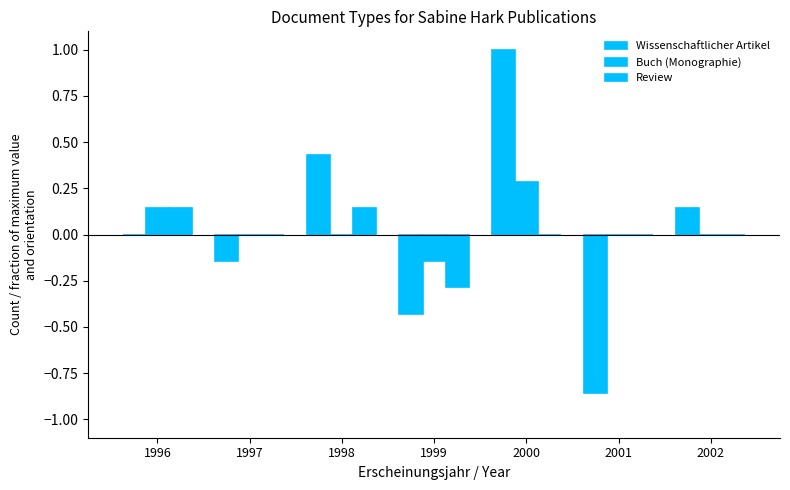

Which series has the largest range (max minus min)?

Wissenschaftlicher Artikel